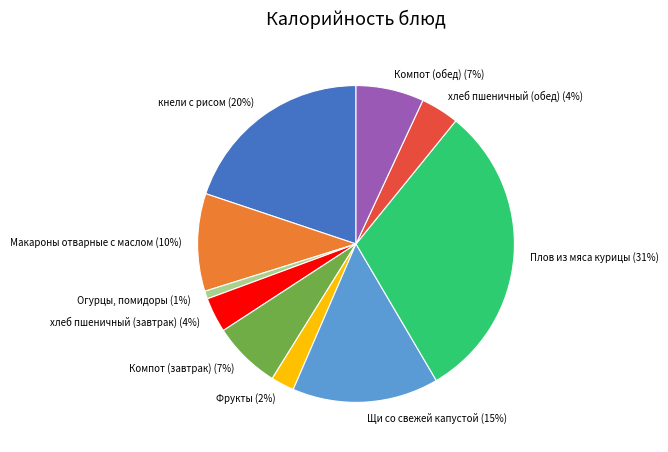

Does any single category account for the majority?

No